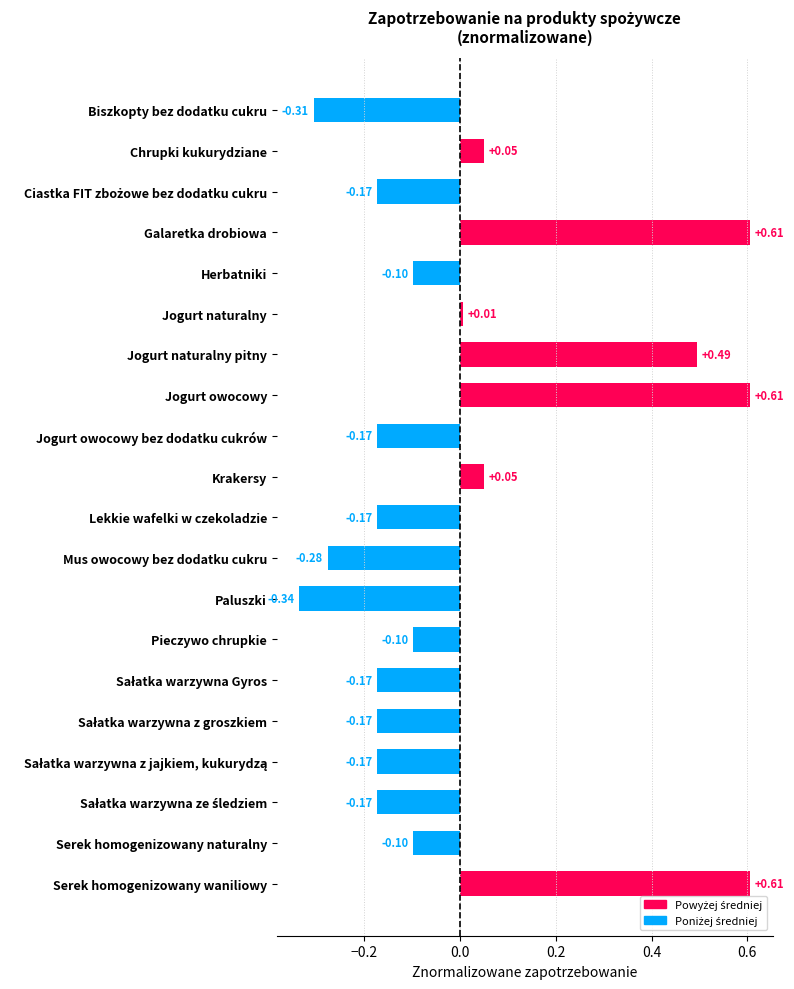

What is the label of the 6th bar from the top?

Jogurt naturalny